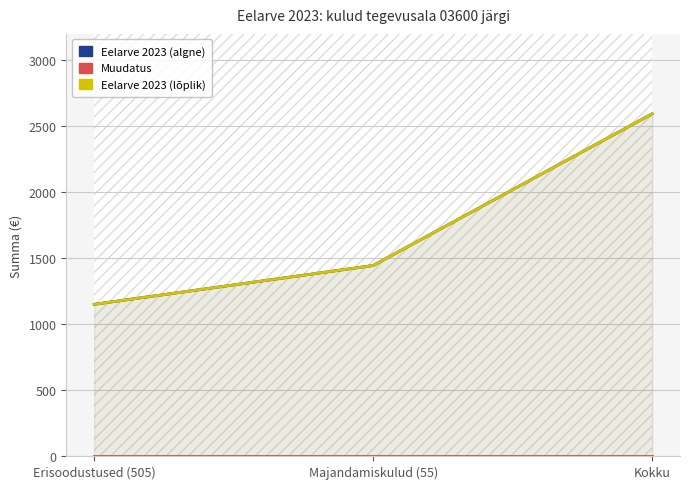

The value of Eelarve 2023 (lõplik) at Majandamiskulud (55) is 2433. True or false?

False